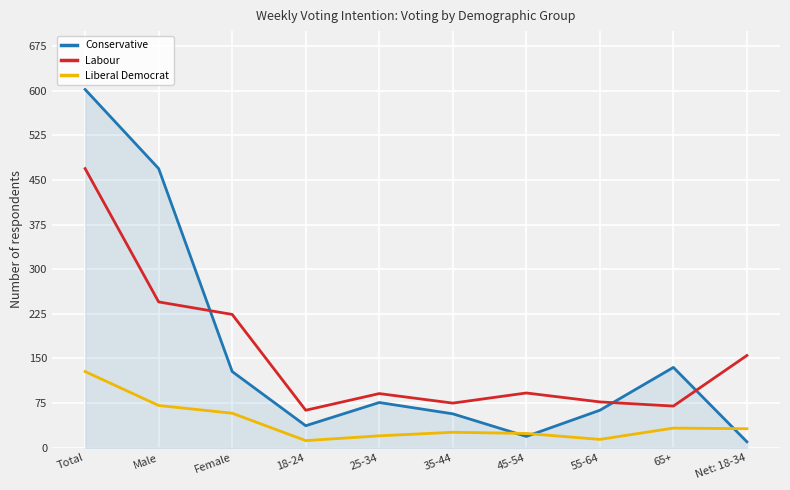

What is the maximum value shown in the chart?

602